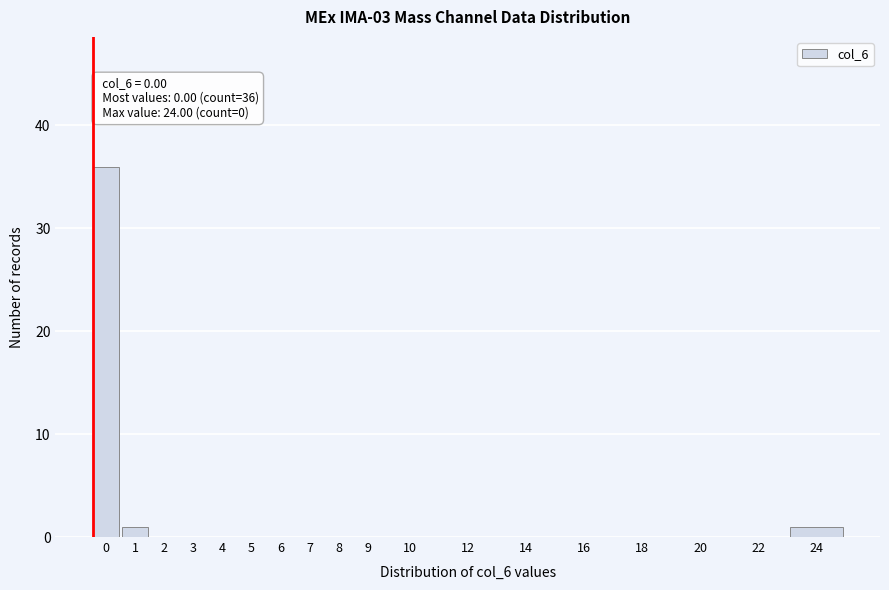

Reading right to left, what are all the values shown in this chart?

24=1	22=0	20=0	18=0	16=0	14=0	12=0	10=0	9=0	8=0	7=0	6=0	5=0	4=0	3=0	2=0	1=1	0=36